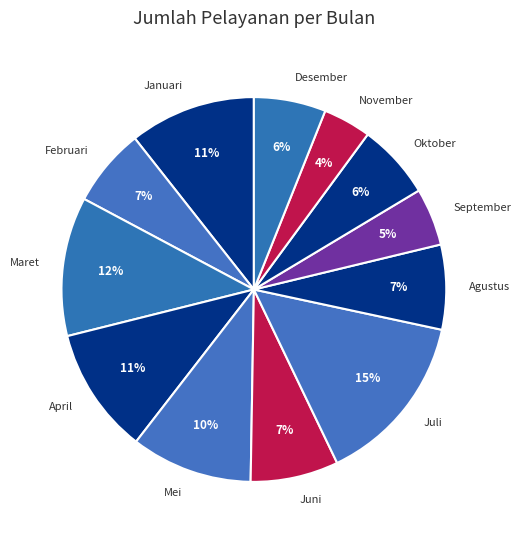

Is it true that Oktober is 13% of the pie?

False